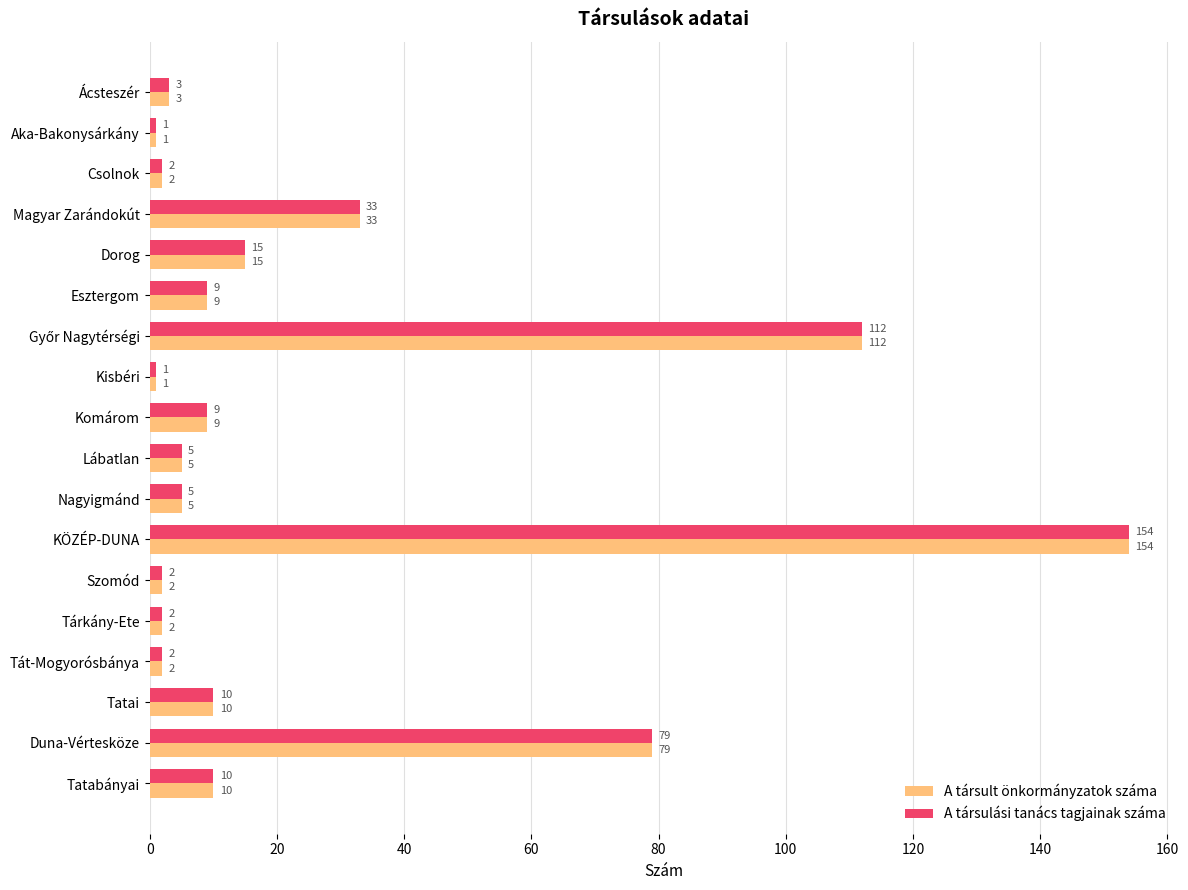

What are all the series names shown in the legend?

A társult önkormányzatok száma, A társulási tanács tagjainak száma